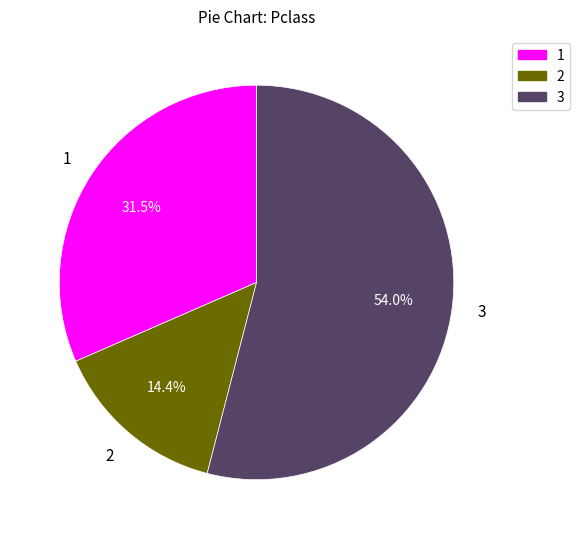

Is there a majority slice in this chart?

Yes